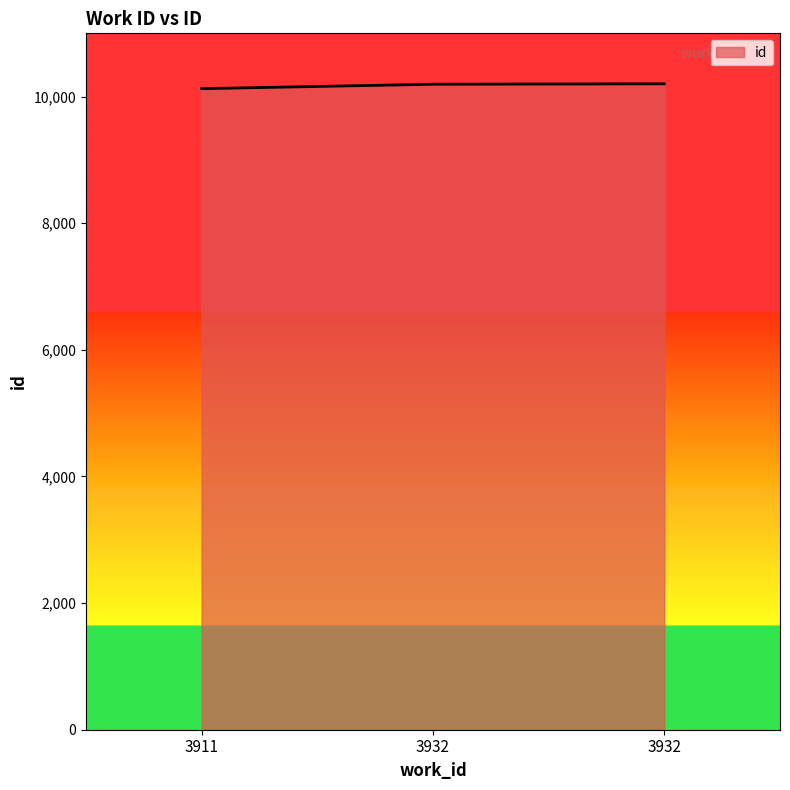

True or false: the data shows 15861 at 3932.

False